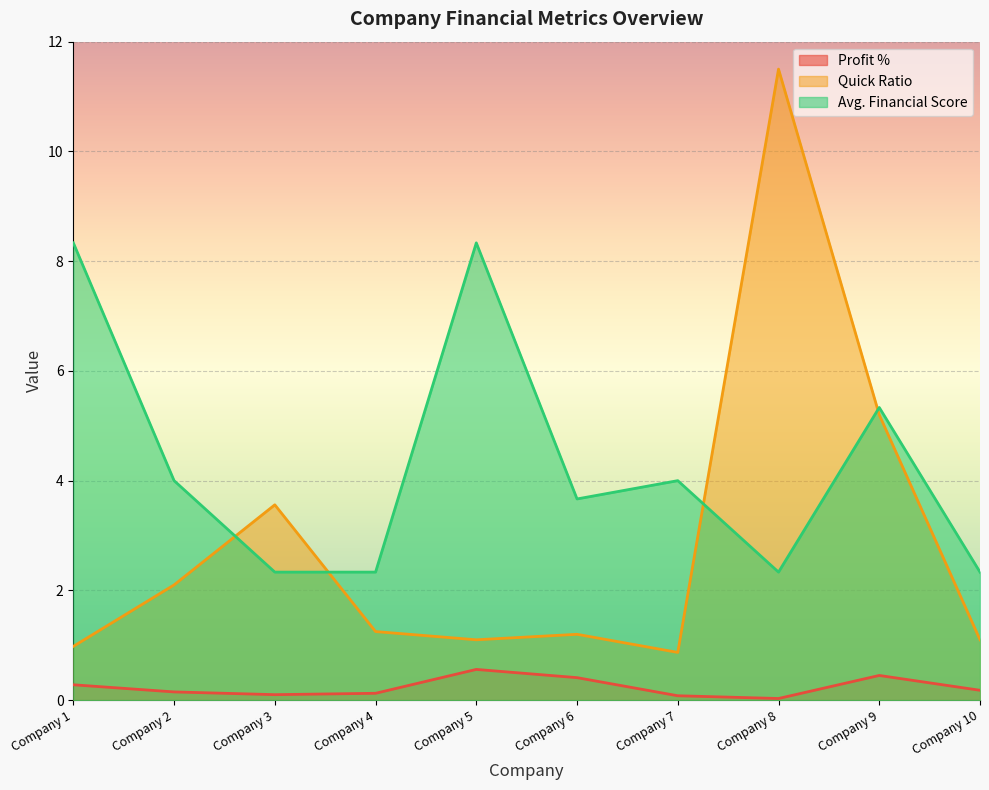

How many distinct data groups are displayed?

3